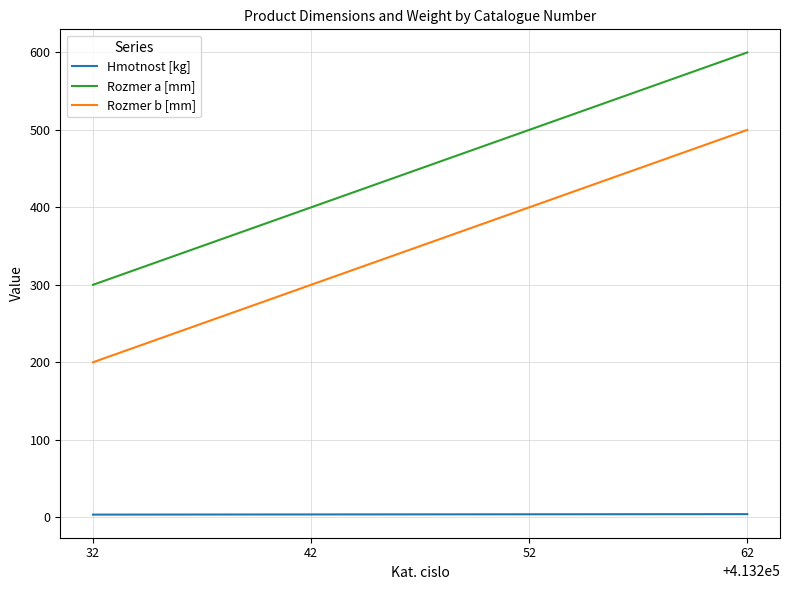

The value of Rozmer b [mm] at 62 is 858.2. True or false?

False